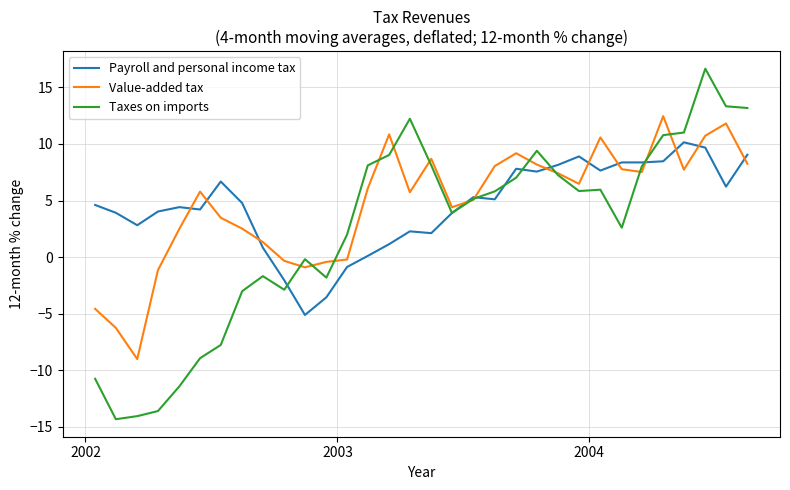

Rank the series by their maximum value, from lowest to highest.

Payroll and personal income tax, Value-added tax, Taxes on imports